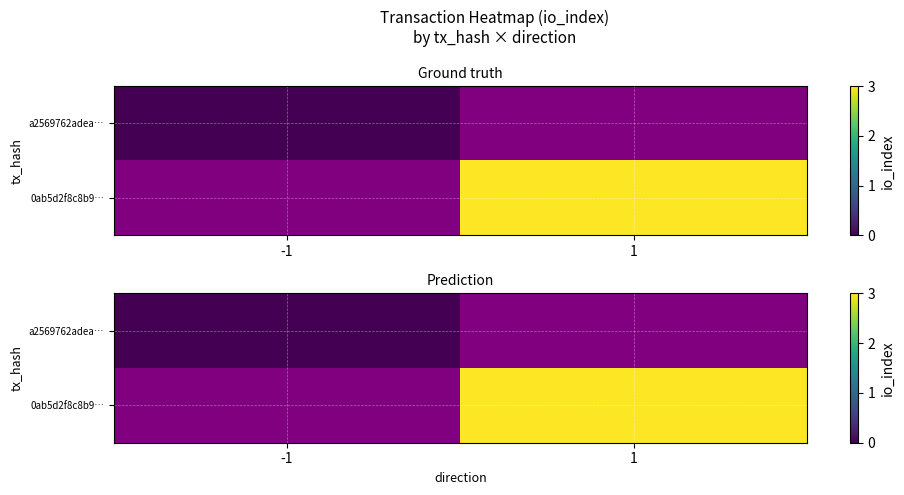

How many 0ab5d2f8c8b9… values are between -1 and 3?

2